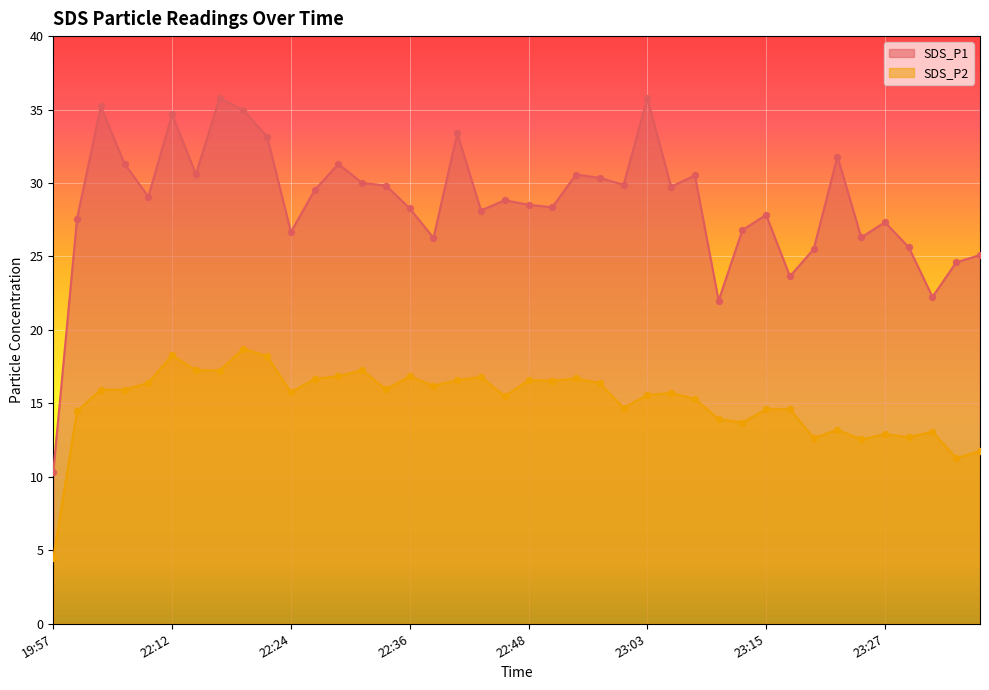

What are all the series names shown in the legend?

SDS_P1, SDS_P2